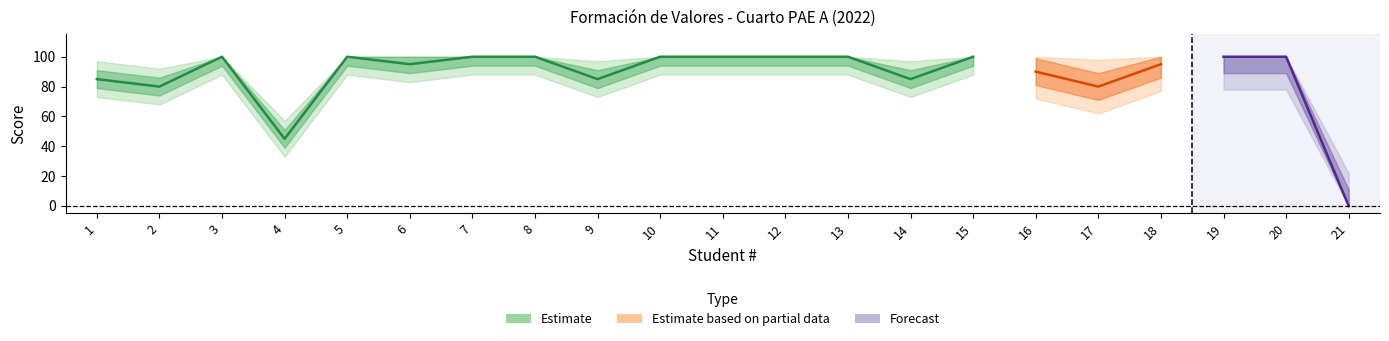

What is the greatest value displayed?

100